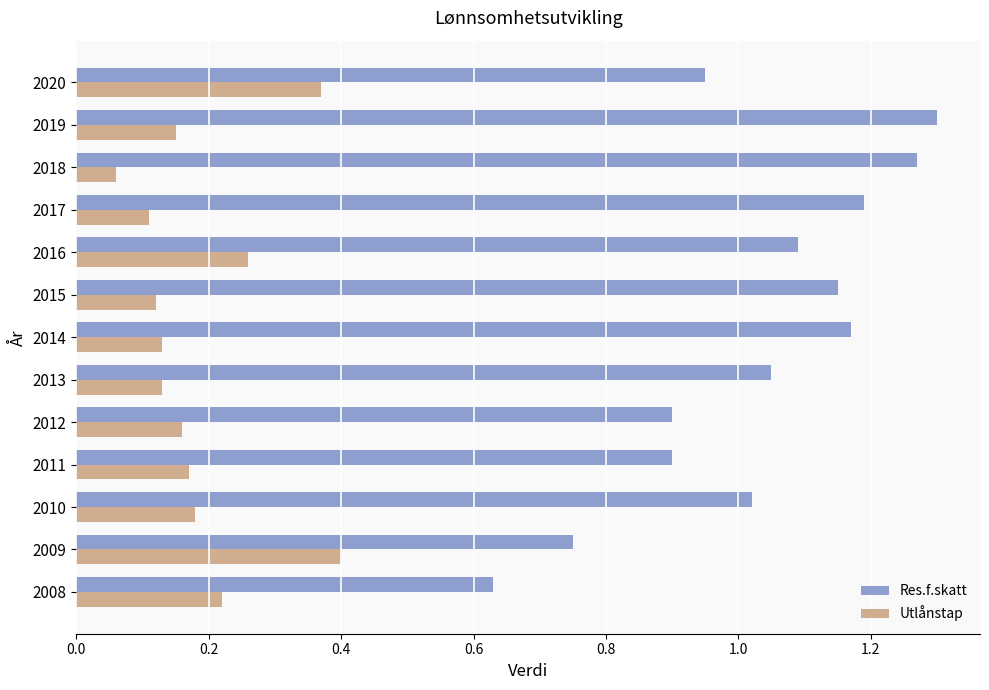

Which series has the widest spread of values?

Res.f.skatt